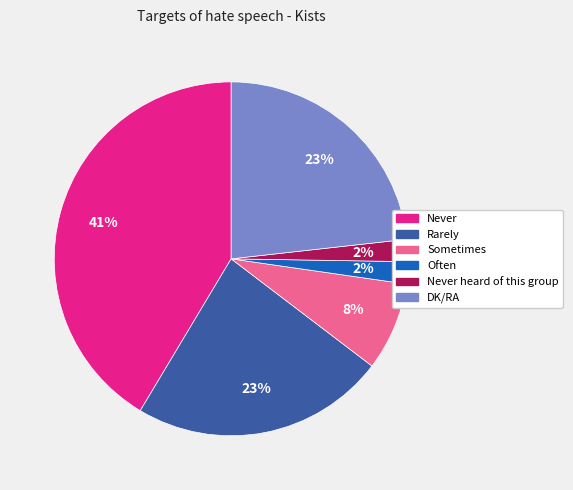

To the nearest percent, what is the combined percentage of Often and Rarely?

25%